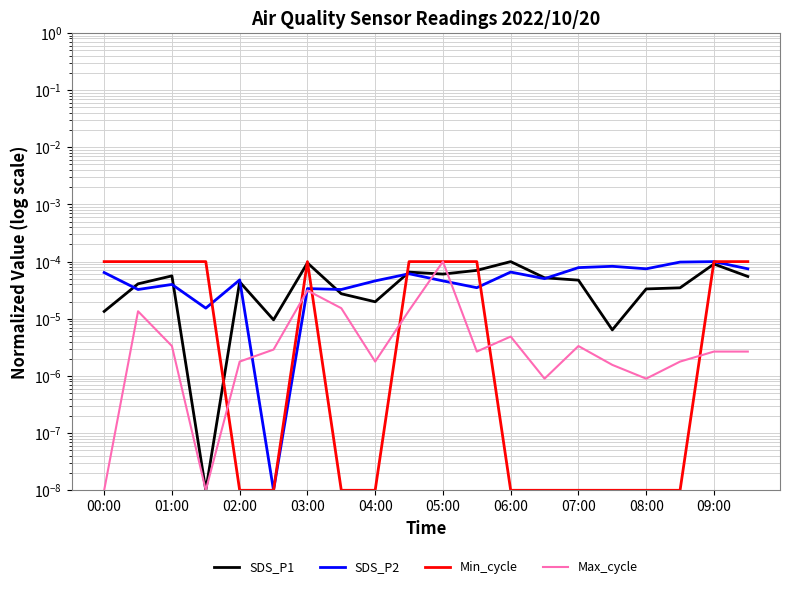

In SDS_P2, how many points are lower than both neighbors (excluding endpoints)?

7